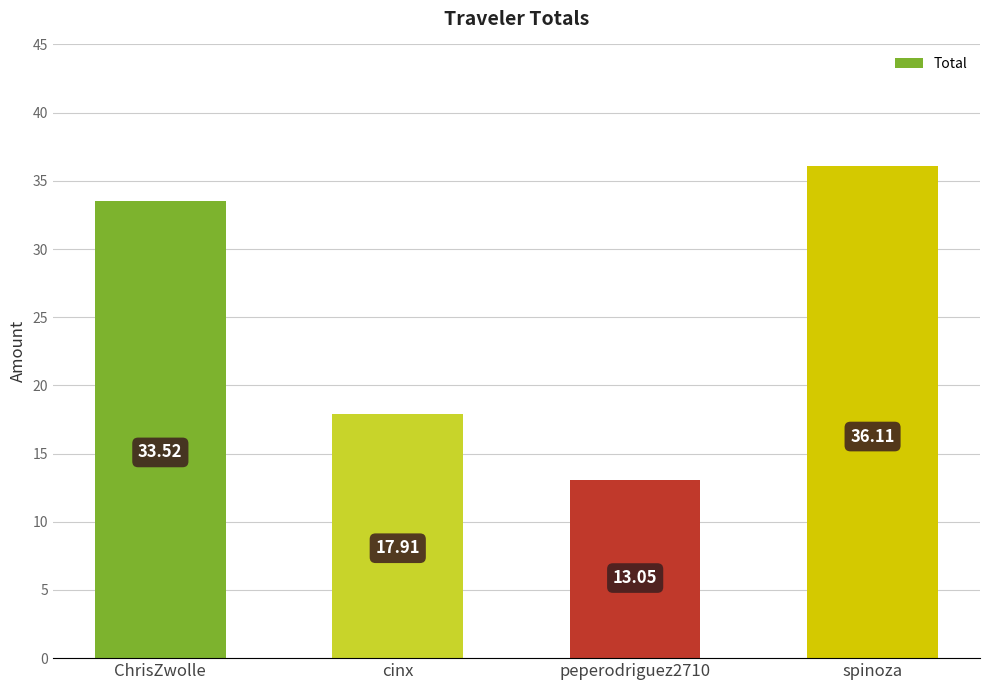

What is the difference between the second highest and minimum values?

20.5